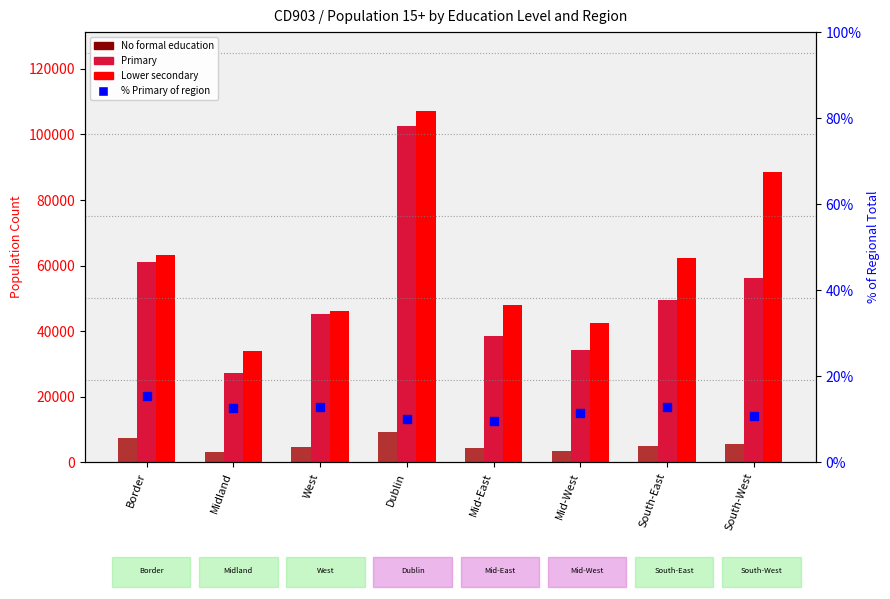

What is the difference between the Primary values at Mid-East and Mid-West?

4280.0